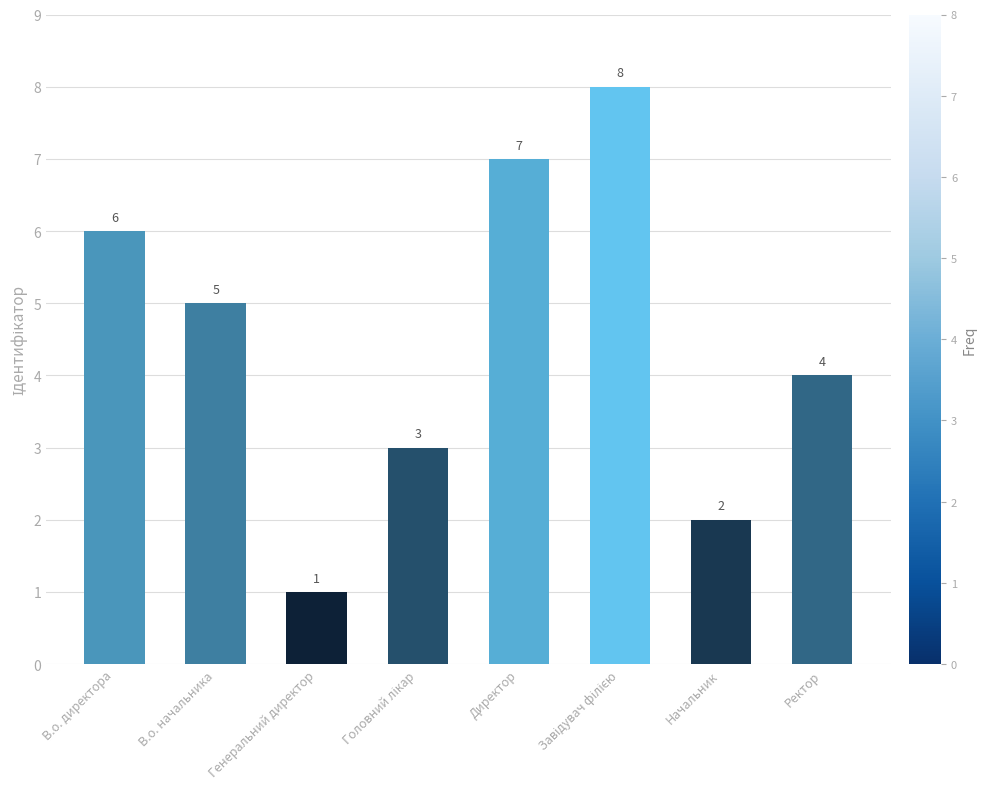

The chart shows a value of 1 at В.о. директора. True or false?

False